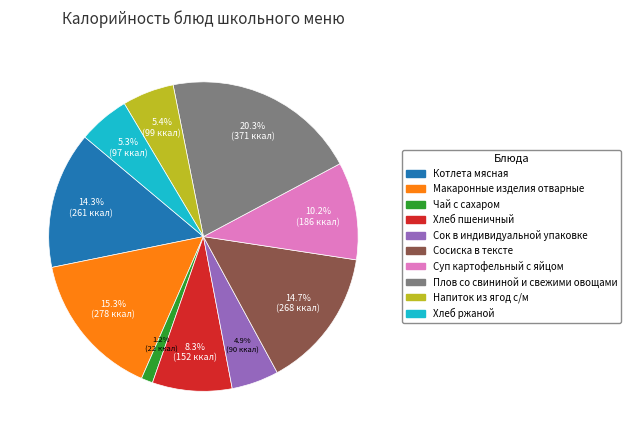

To the nearest percent, what is the combined percentage of Хлеб пшеничный and Сок в индивидуальной упаковке?

13%